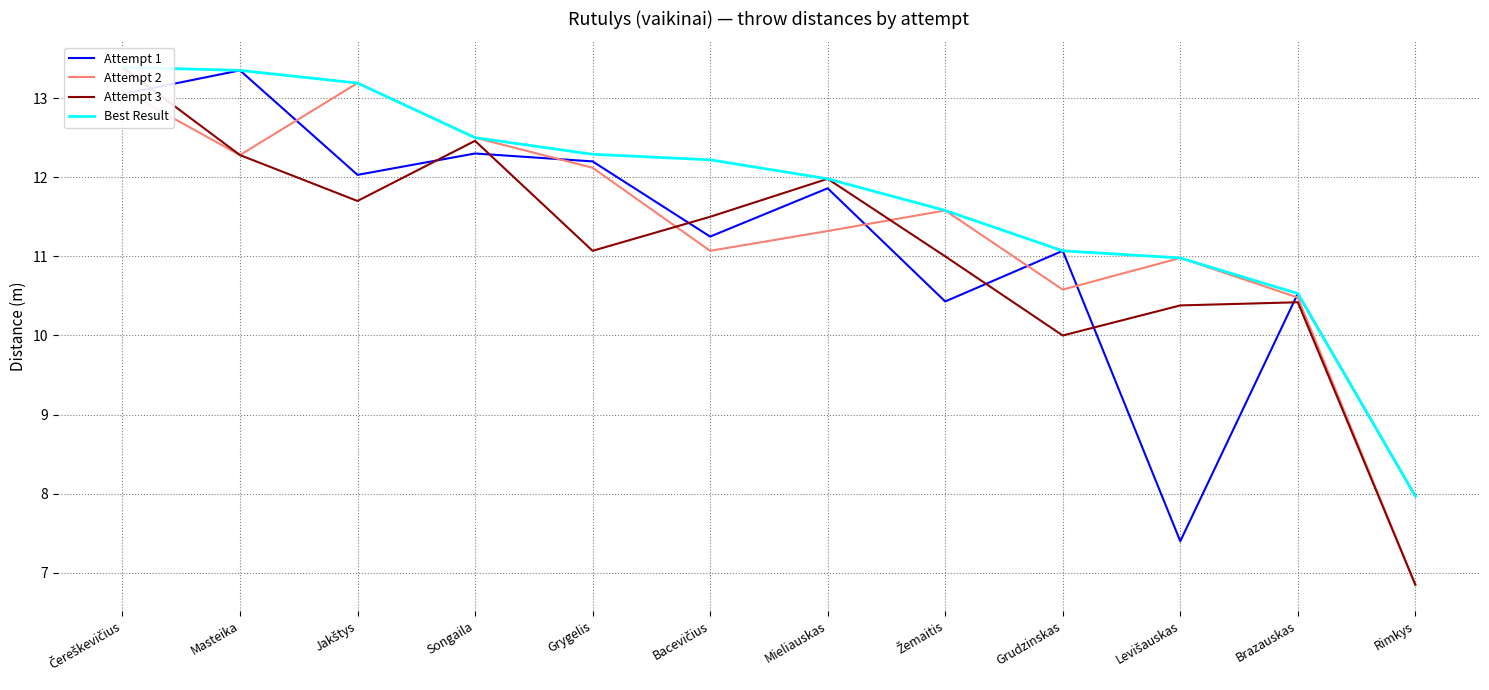

True or false: Attempt 1 and Attempt 2 intersect in this chart.

True